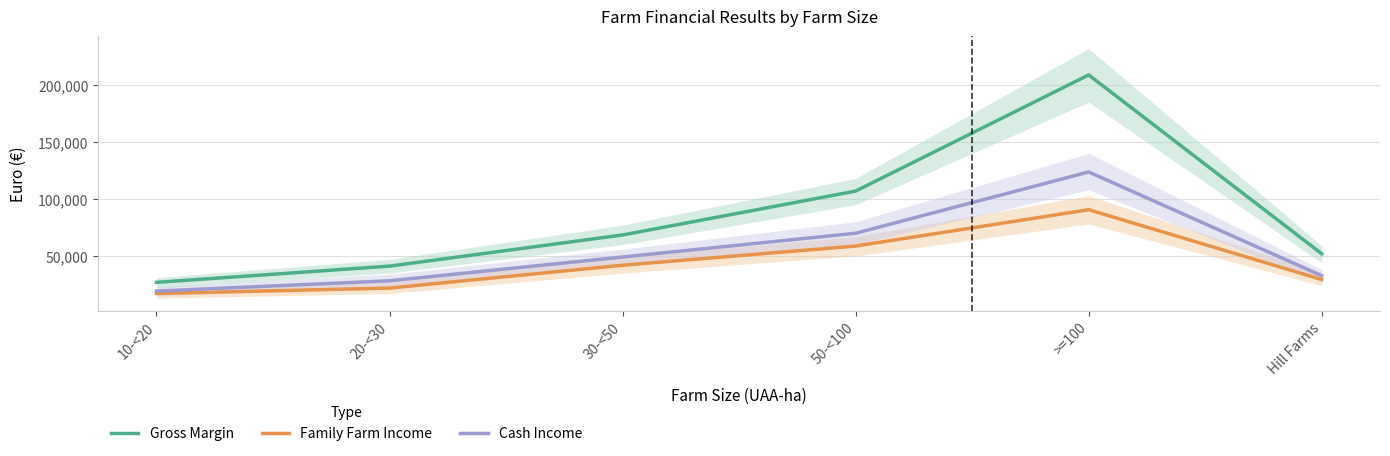

True or false: Family Farm Income has a value of 21810 at 20-<30.

True